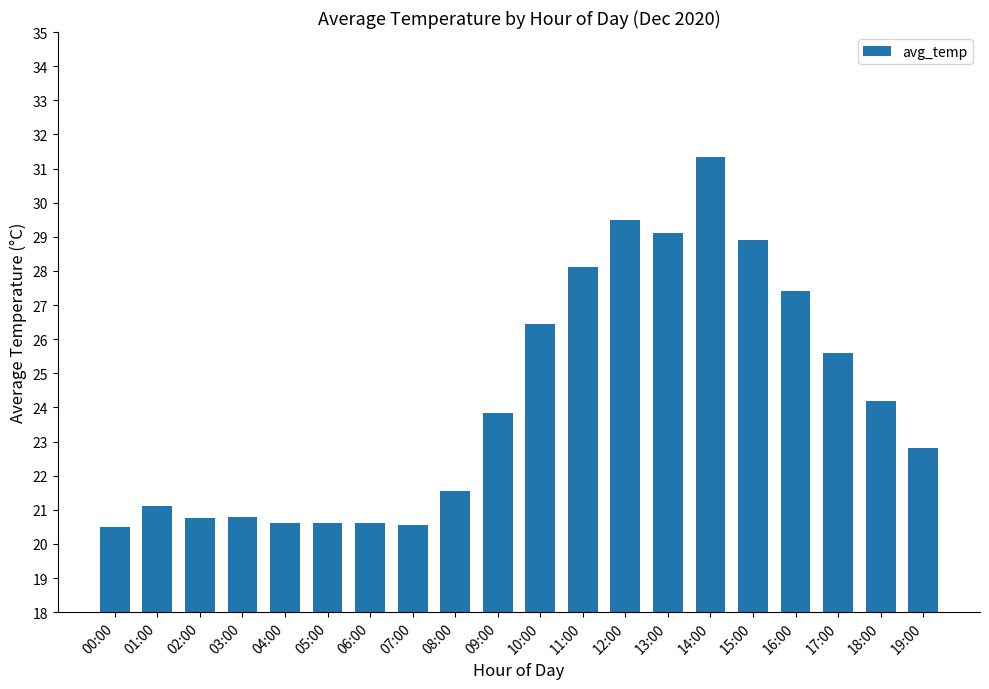

What value does the data have at 03:00?

20.8